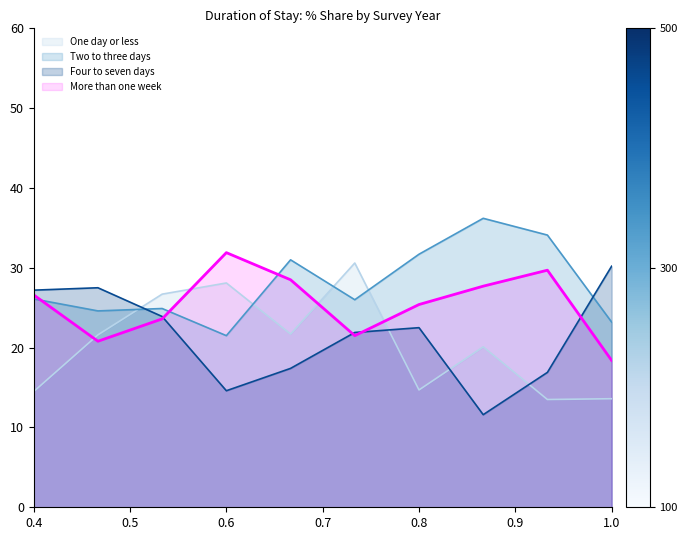

The value of Four to seven days at 0.8 is 22.5. True or false?

True